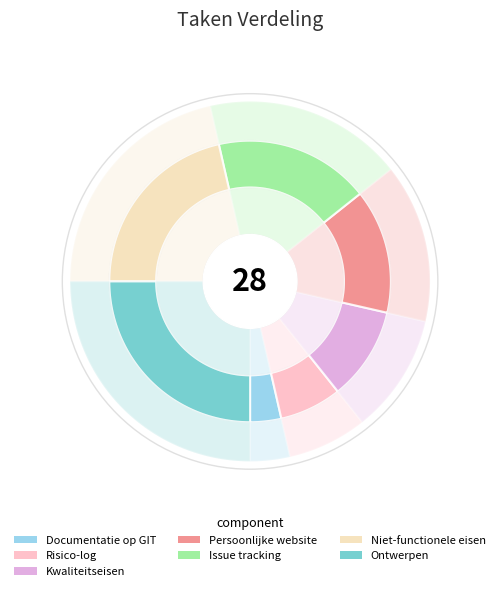

What is the largest slice in the pie chart?

Ontwerpen